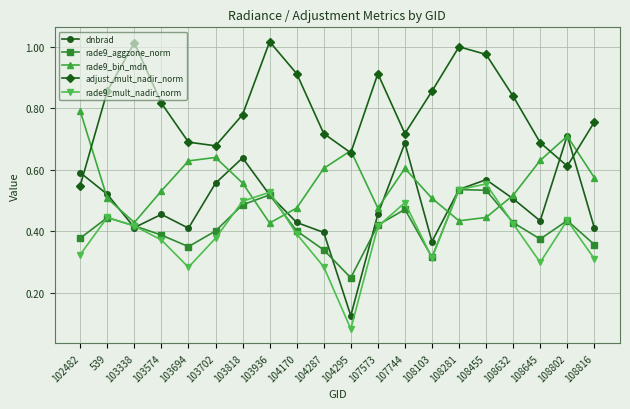

Which label corresponds to the smallest value in the chart?

104295